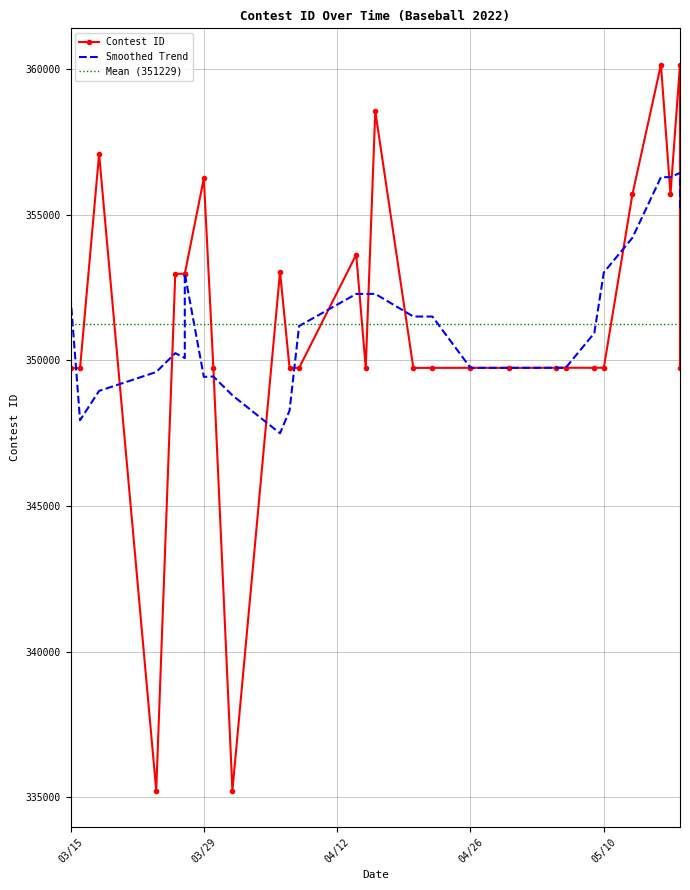

What is the value of the 1st point from the left?

349730